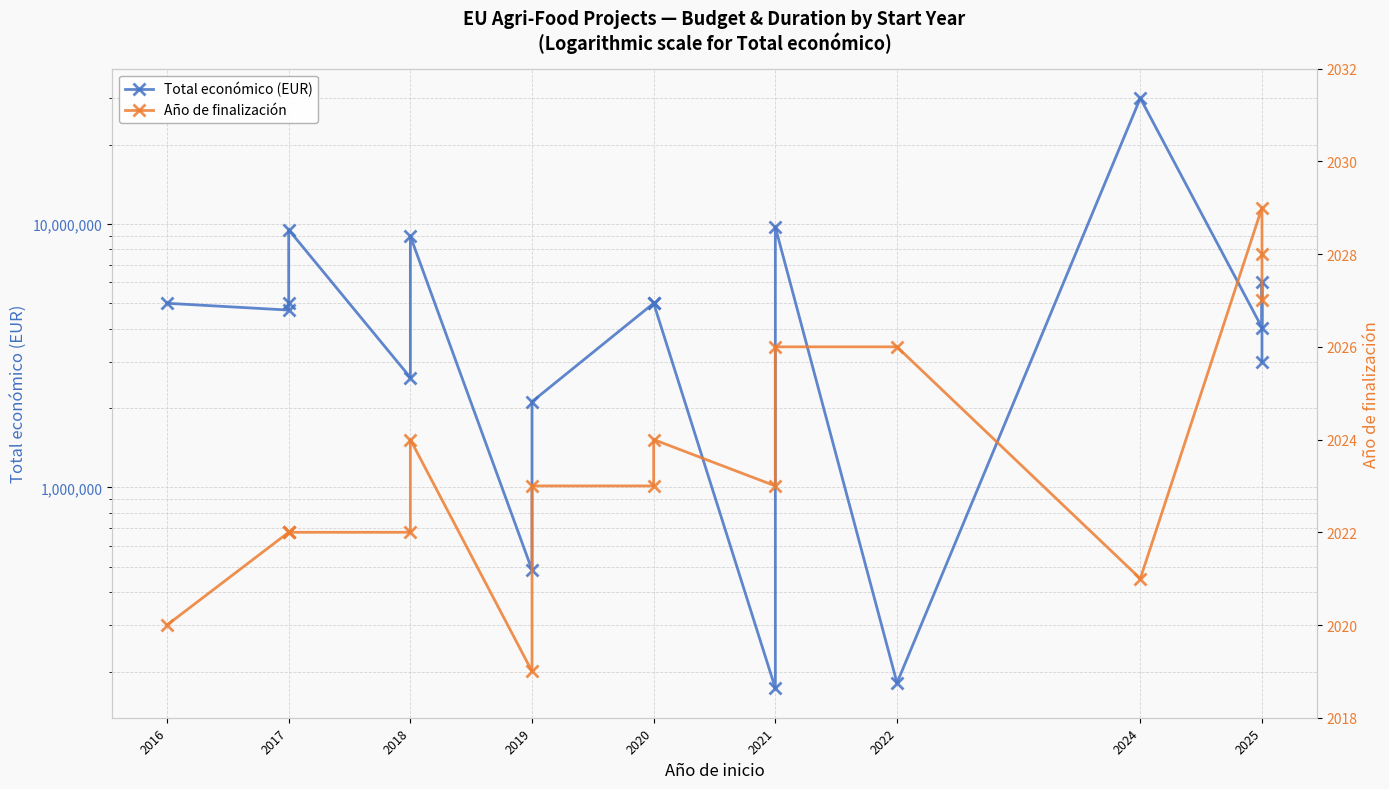

Rank the series at 2025 from lowest to highest value.

Año de finalización, Total económico (EUR)